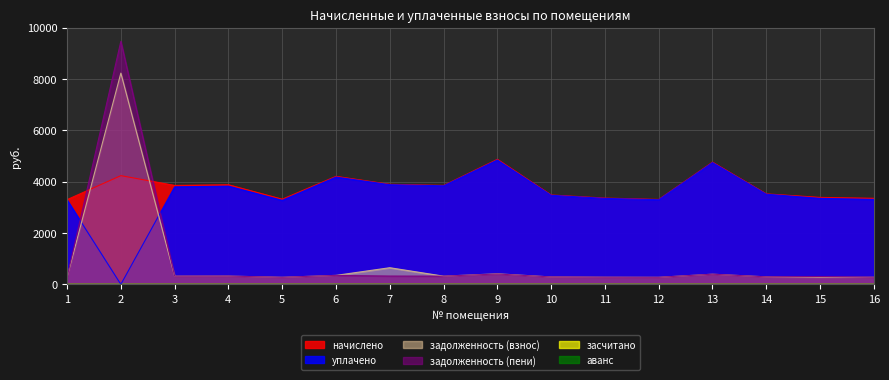

What is the total value across all series at 5?

7141.9